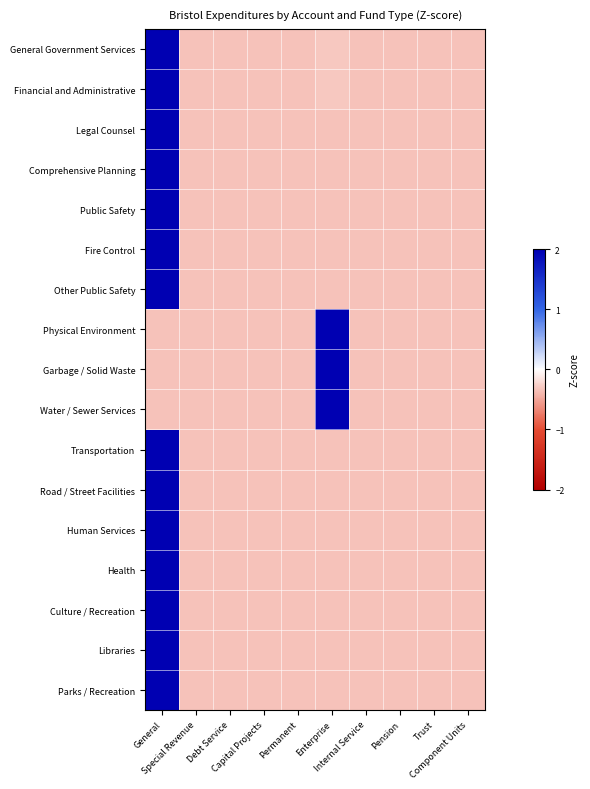

Between Pension and Permanent, which is larger?

Pension